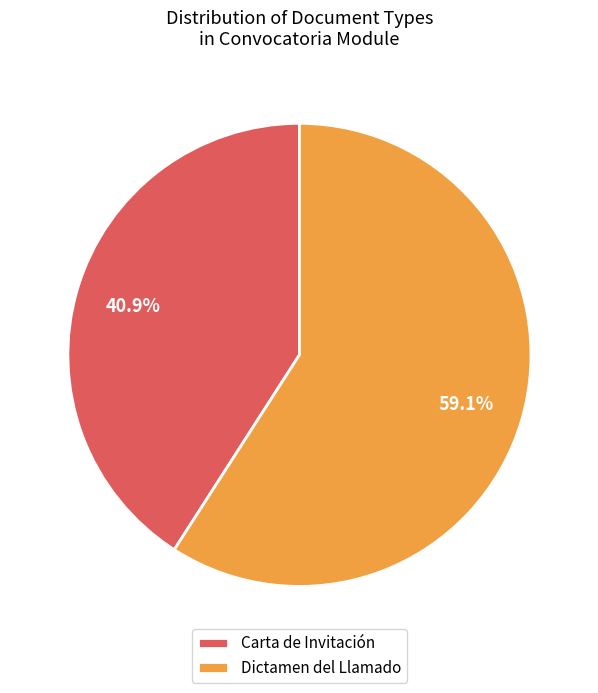

To the nearest percent, what is the difference between the largest and smallest slice percentages?

18%